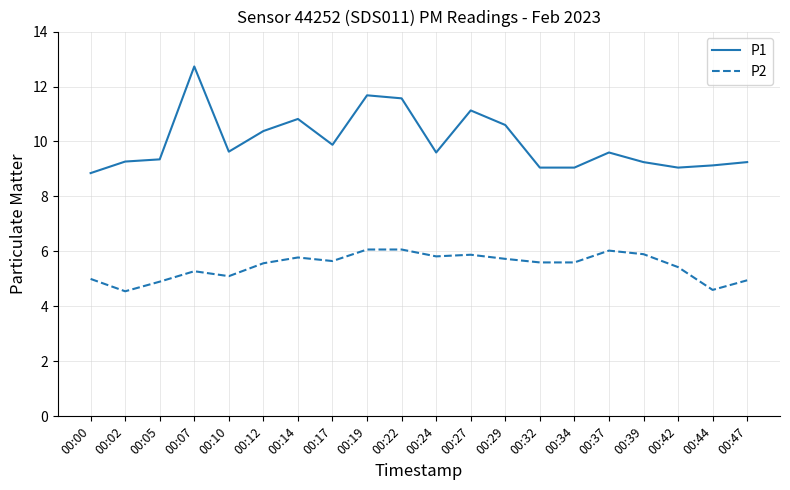

What is the difference between the maximum and minimum values in the P2 series?

1.5